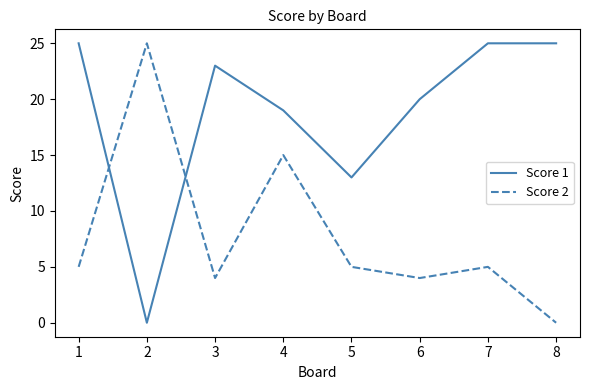

At which category does Score 2 reach its first local valley?

3